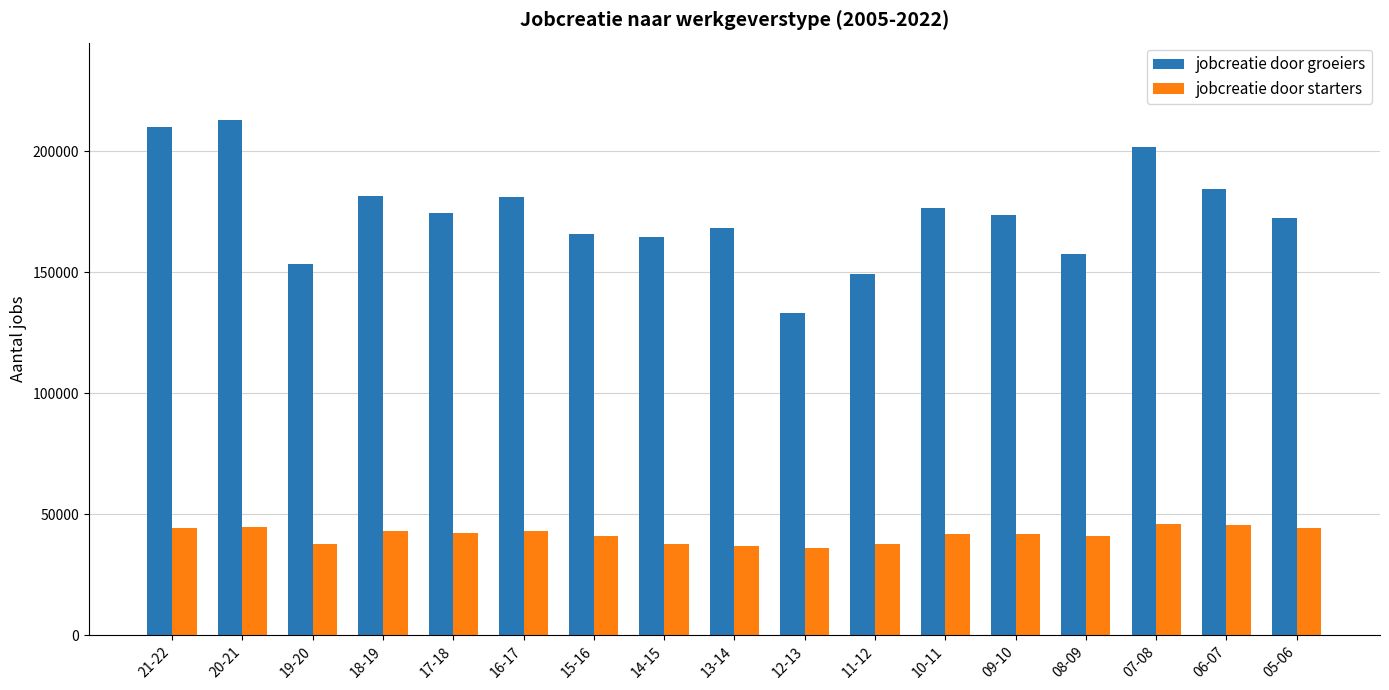

Rank the series by their average value, from highest to lowest.

jobcreatie door groeiers, jobcreatie door starters